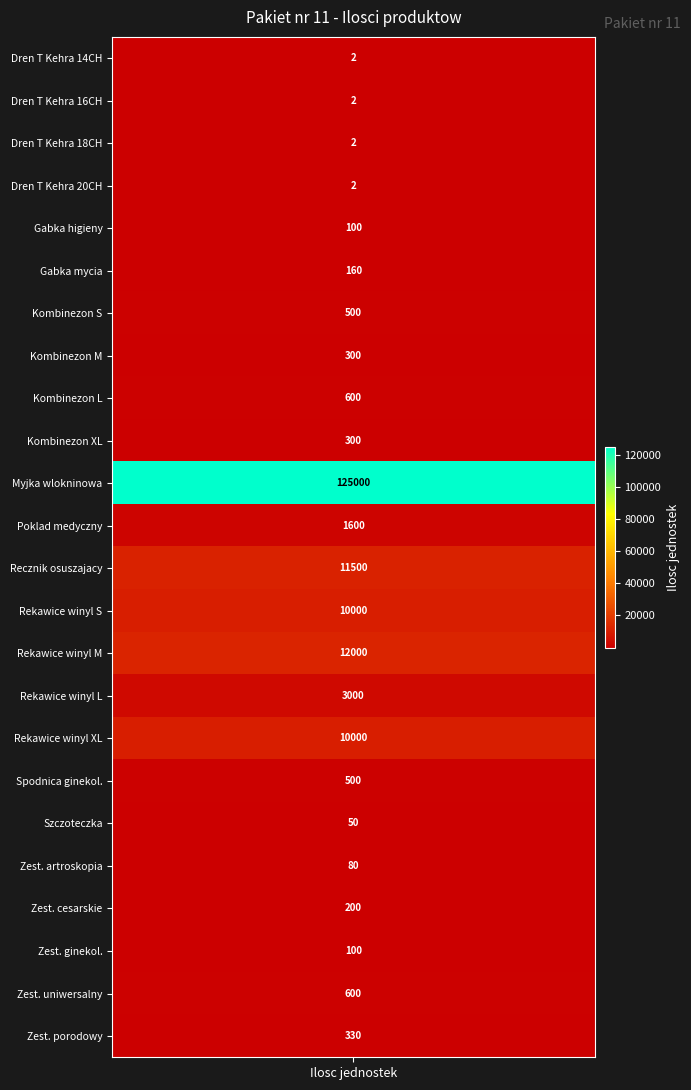

Is it true that Szczoteczka equals -25 at 4?

False